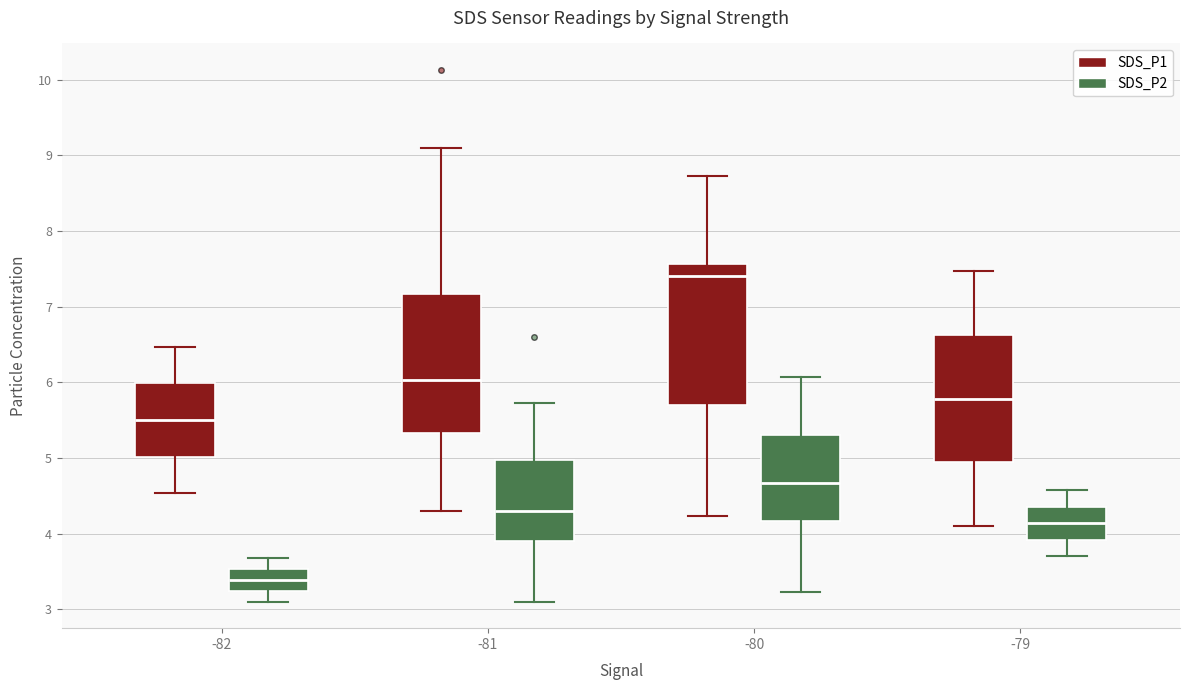

Which box has the highest median line?

-80 (SDS_P1)